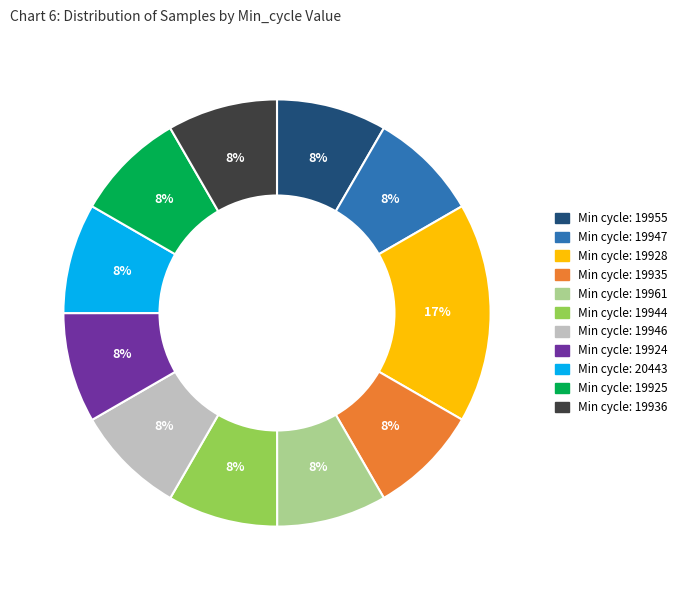

Is there a majority slice in this chart?

No